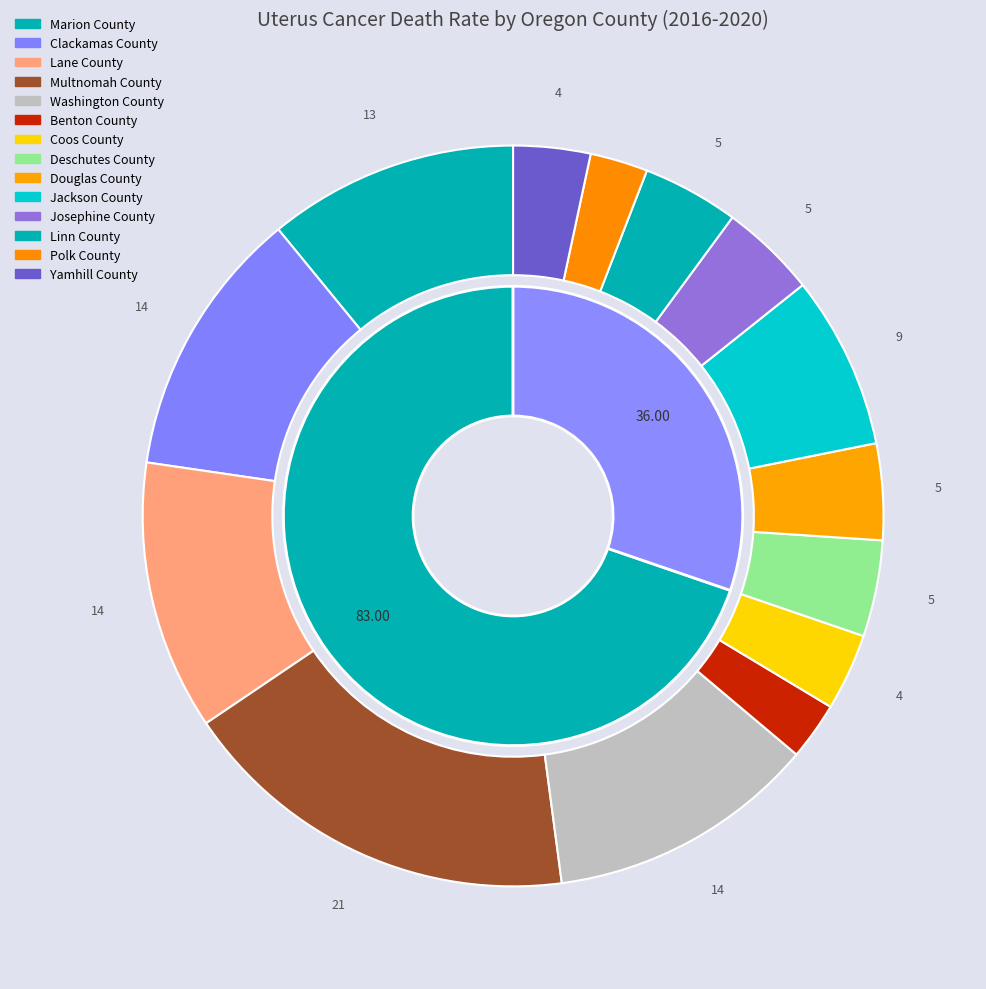

What percentage do Benton County and Yamhill County together represent?

5.9%